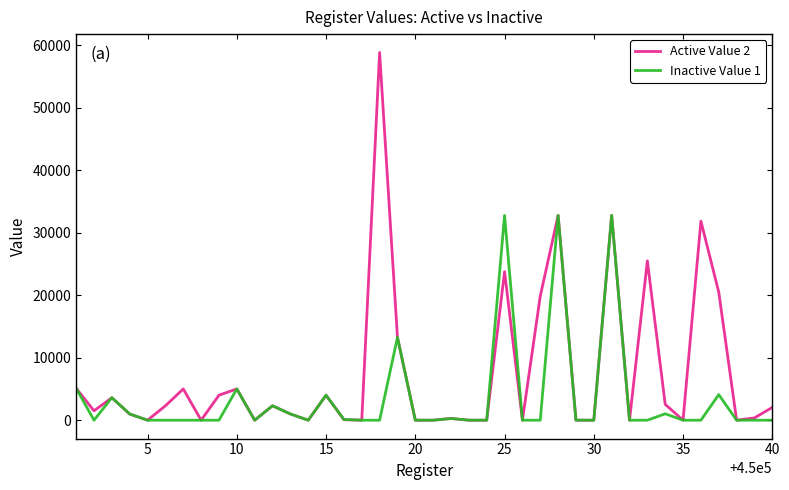

Is this an area chart (filled region under the line)?

No